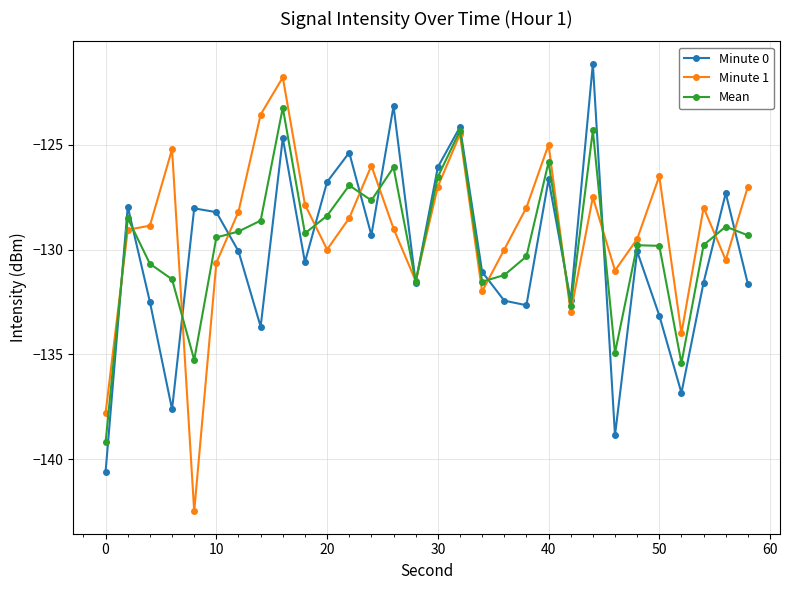

Rank the series by their average value, from highest to lowest.

Minute 1, Mean, Minute 0